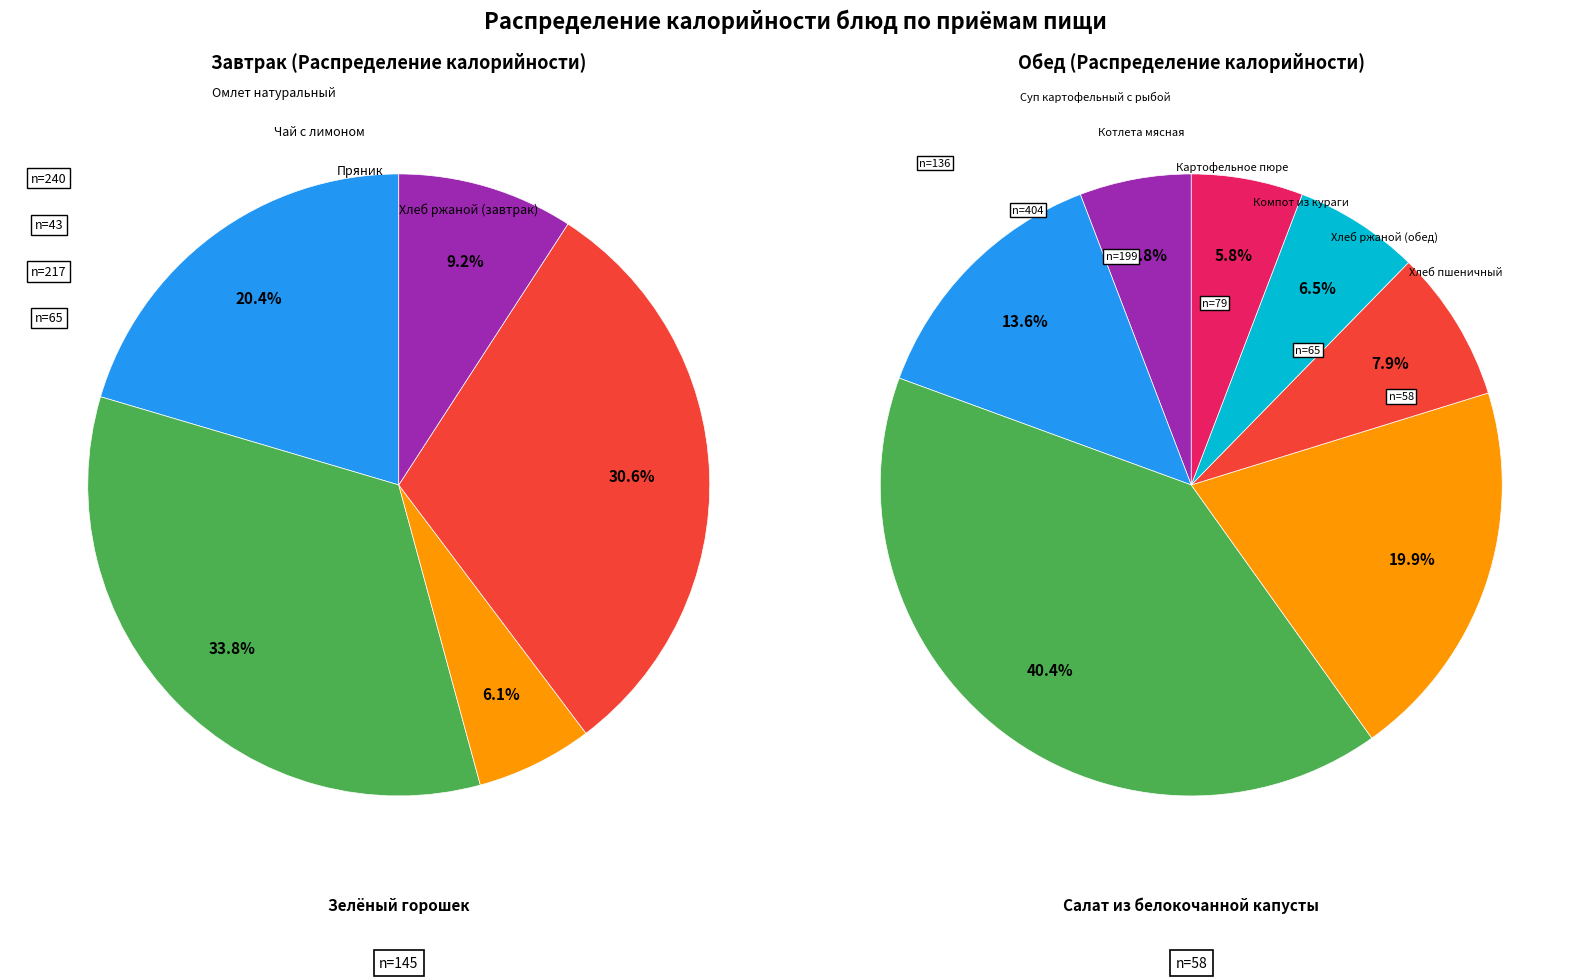

Combined, what portion of the pie is Чай с лимоном and Котлета мясная?

26.2%